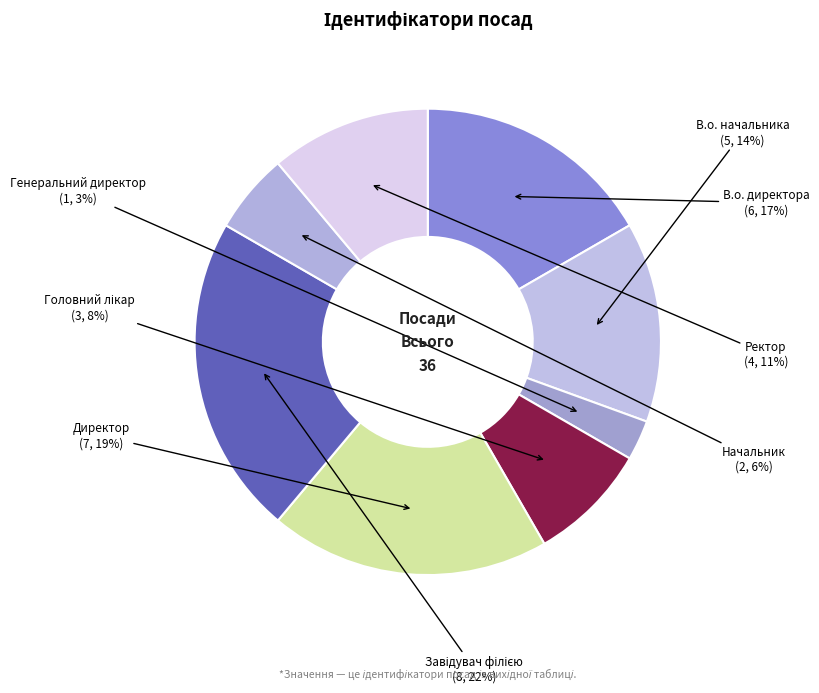

To the nearest percent, what percentage of the pie is В.о. начальника?

14%